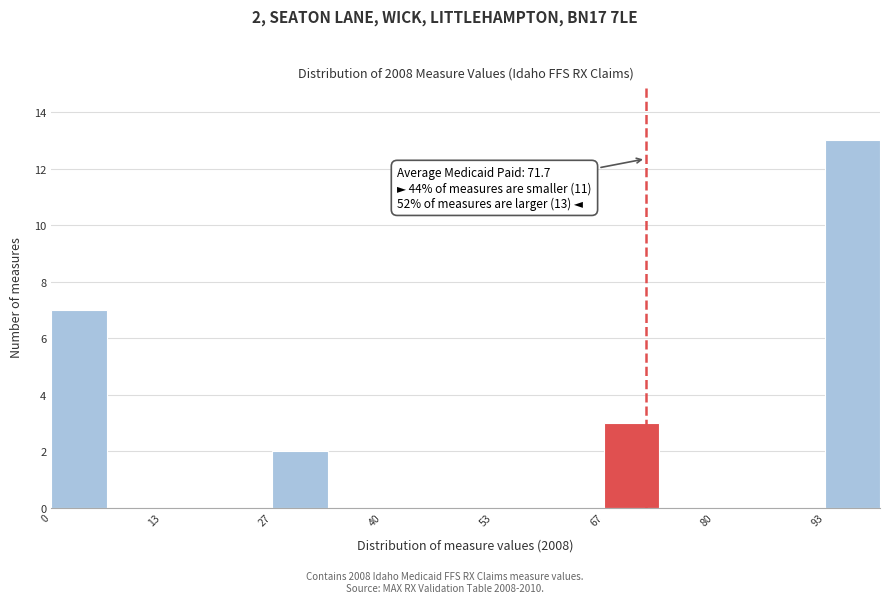

Read against the x-axis, roughly where is the centre of the tallest bar?

96